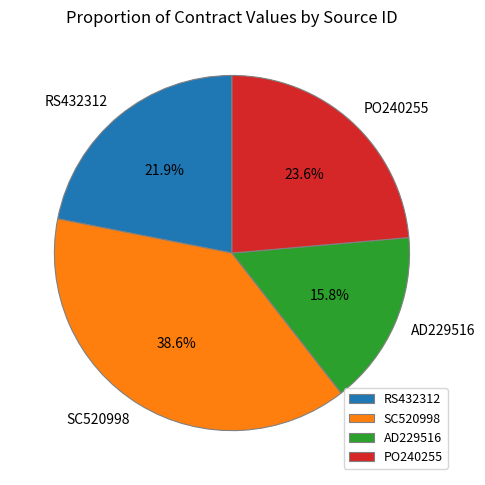

What is the largest slice in the pie chart?

SC520998